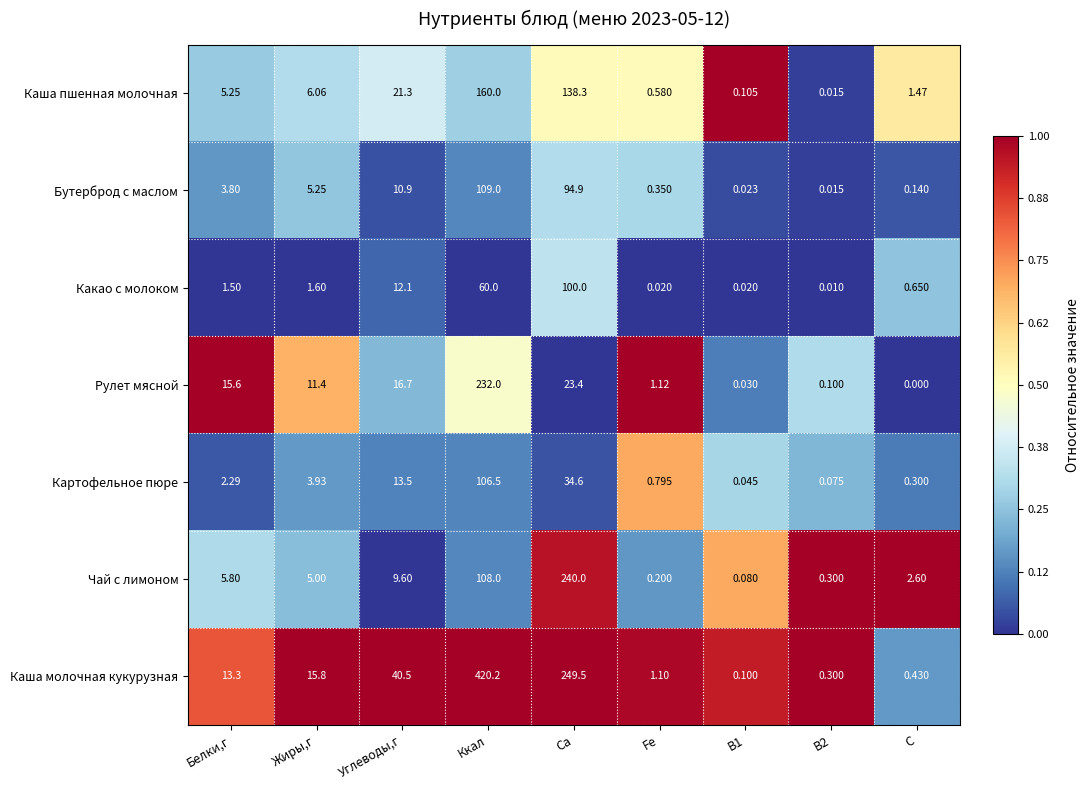

What is the maximum value shown in the chart?

420.2